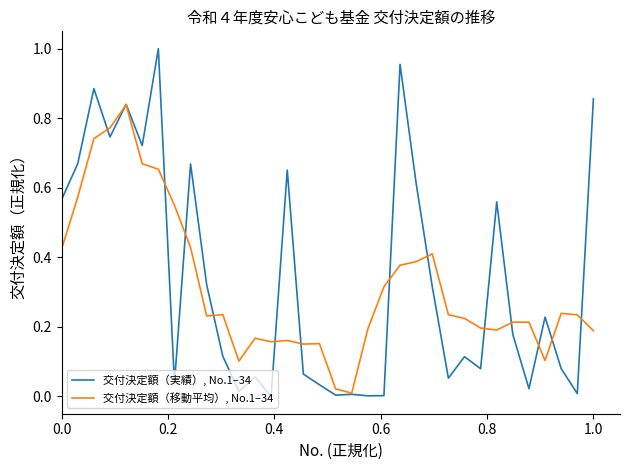

Which series has the widest spread of values?

交付決定額（実績）, No.1–34